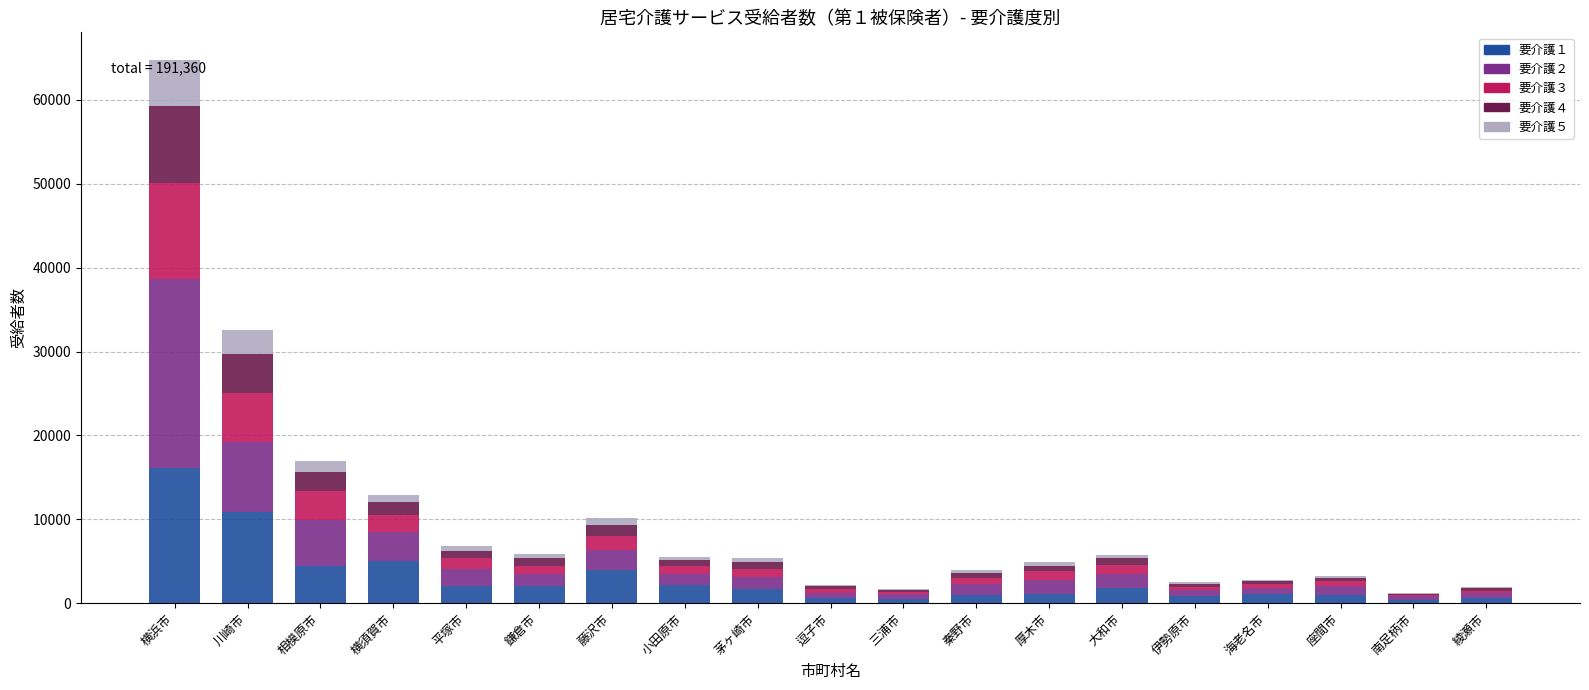

At which category is the sum across all series the highest?

横浜市